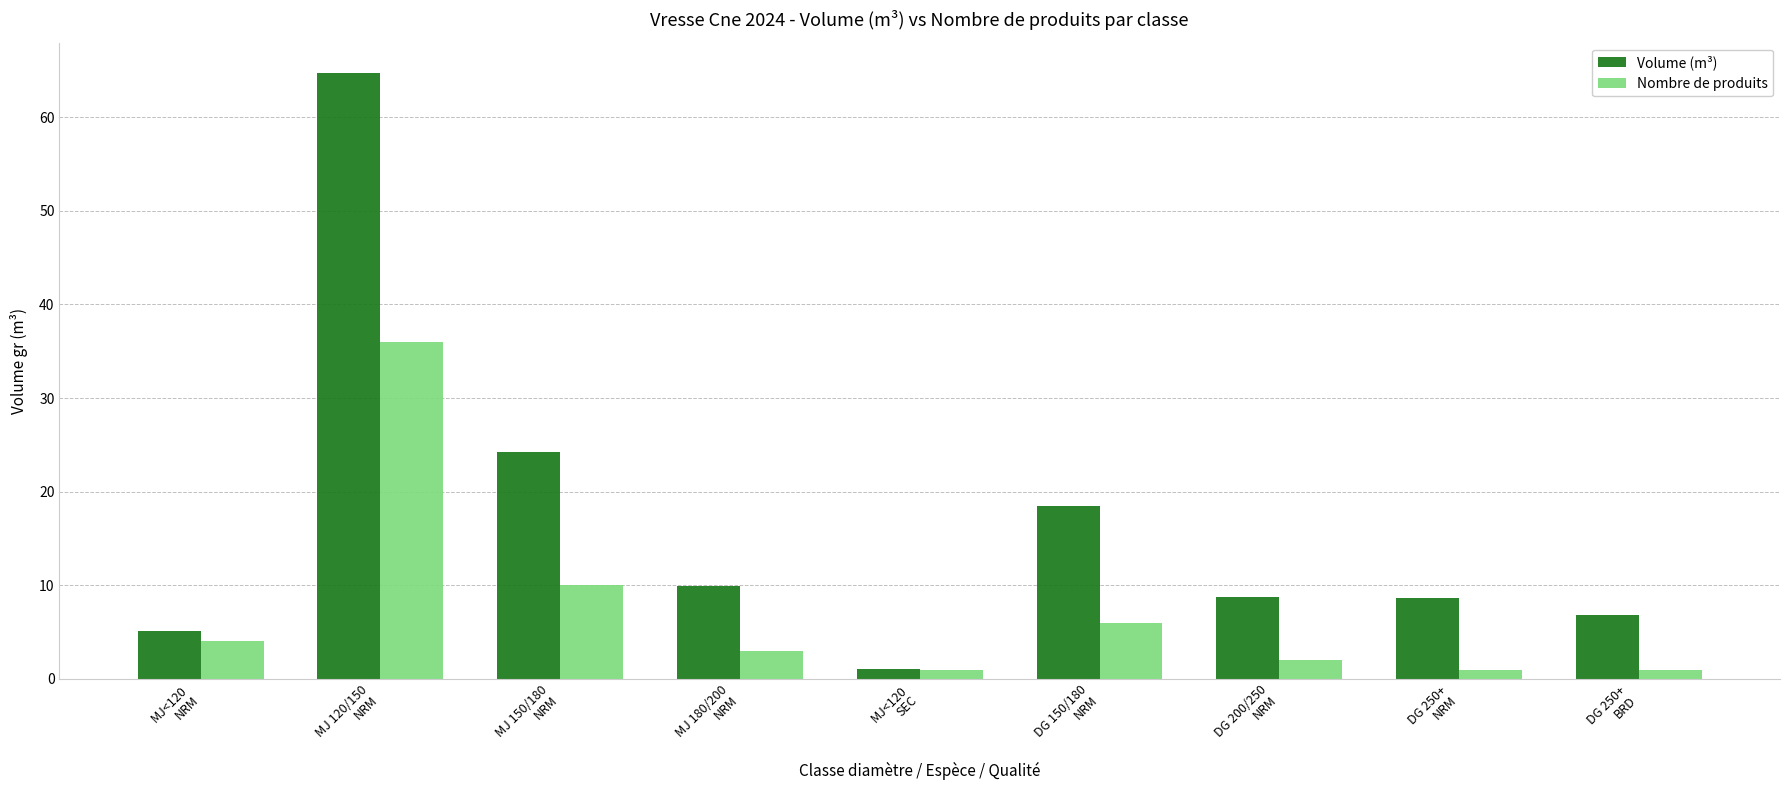

The Volume (m³) series shows 1.1 at MJ<120
SEC. True or false?

True